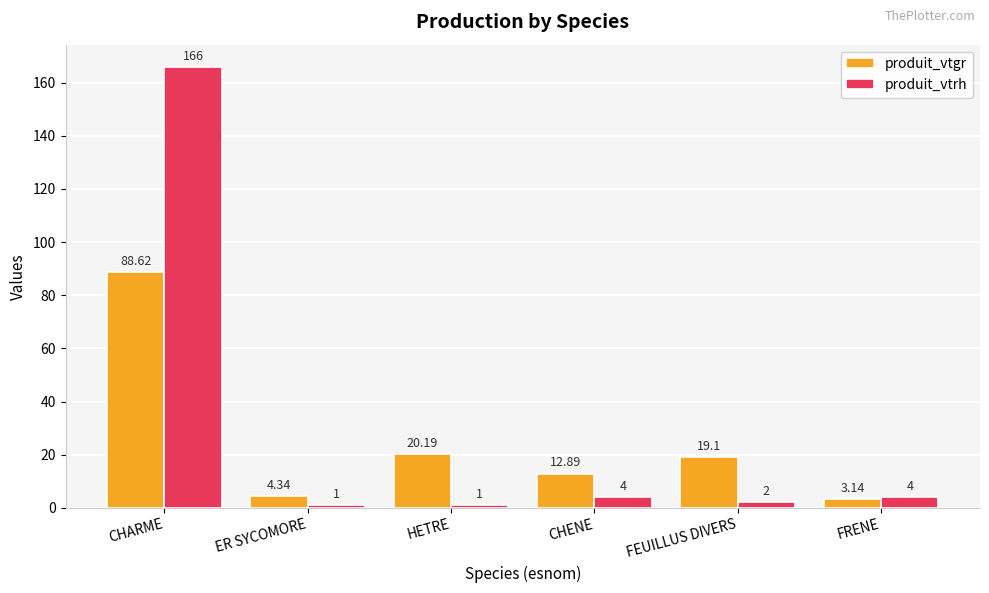

Which series has the widest spread of values?

produit_vtrh